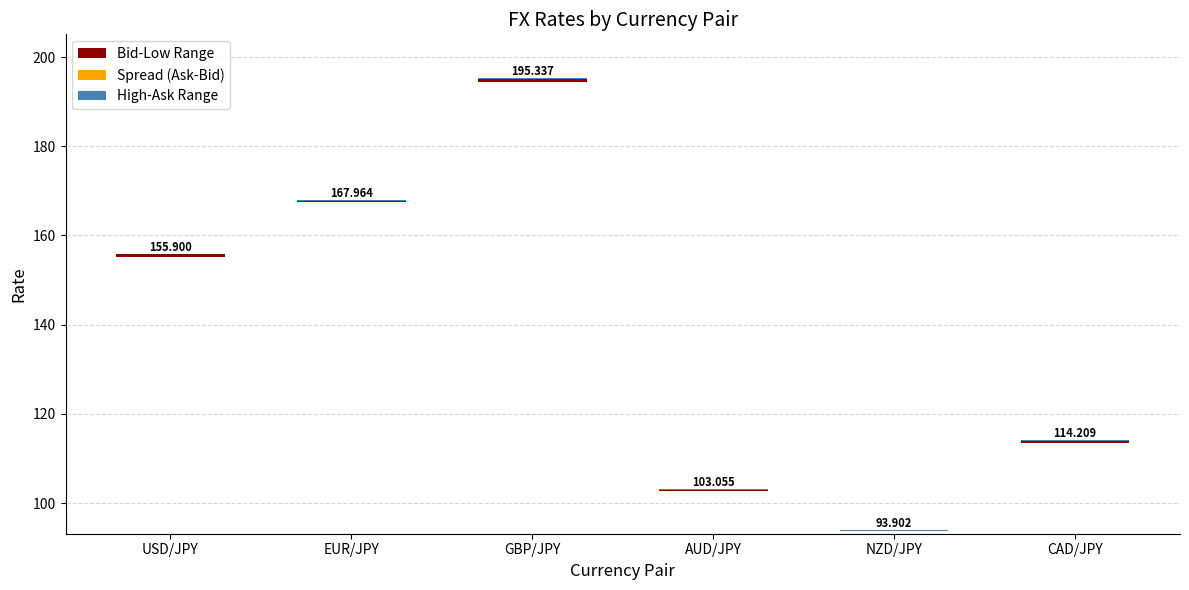

The value of Spread (Ask-Bid) at GBP/JPY is 0.0. True or false?

True